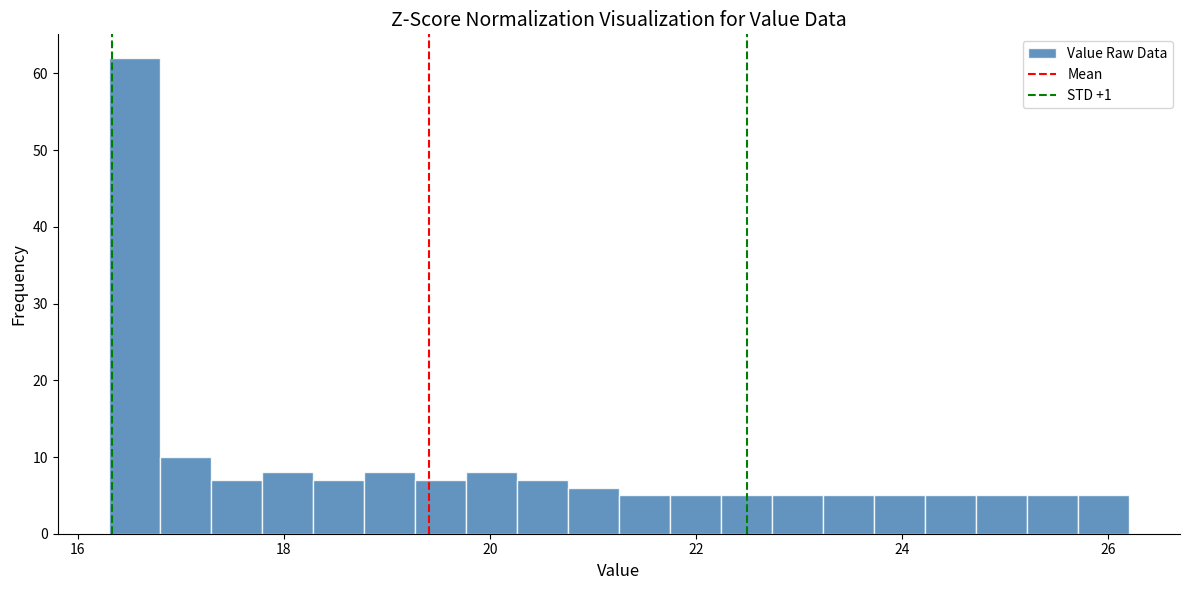

Read against the x-axis, roughly where is the centre of the tallest bar?

16.6